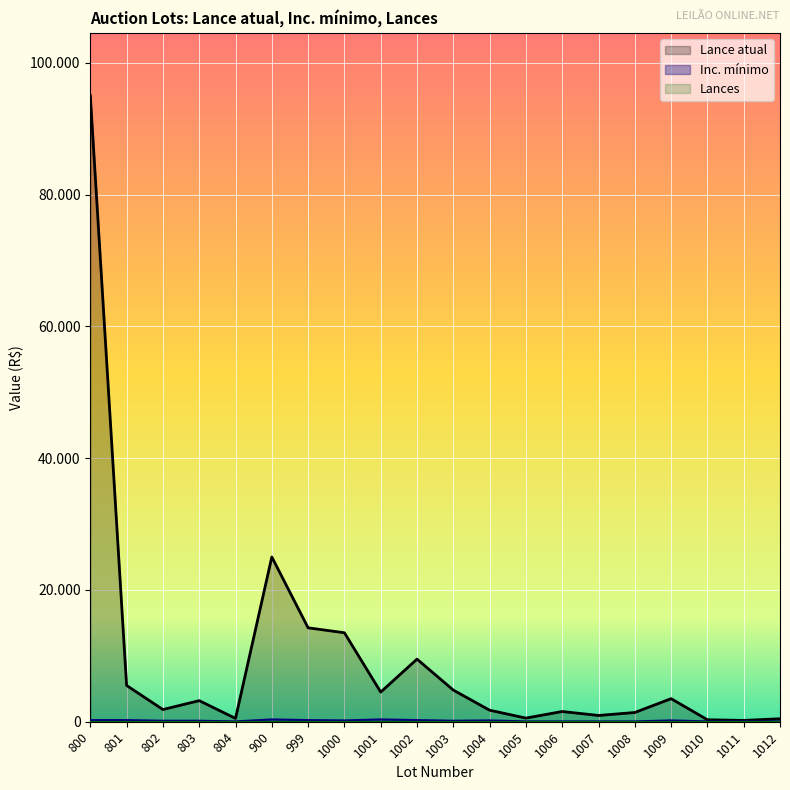

What is the total value across all series at 1004?

1950